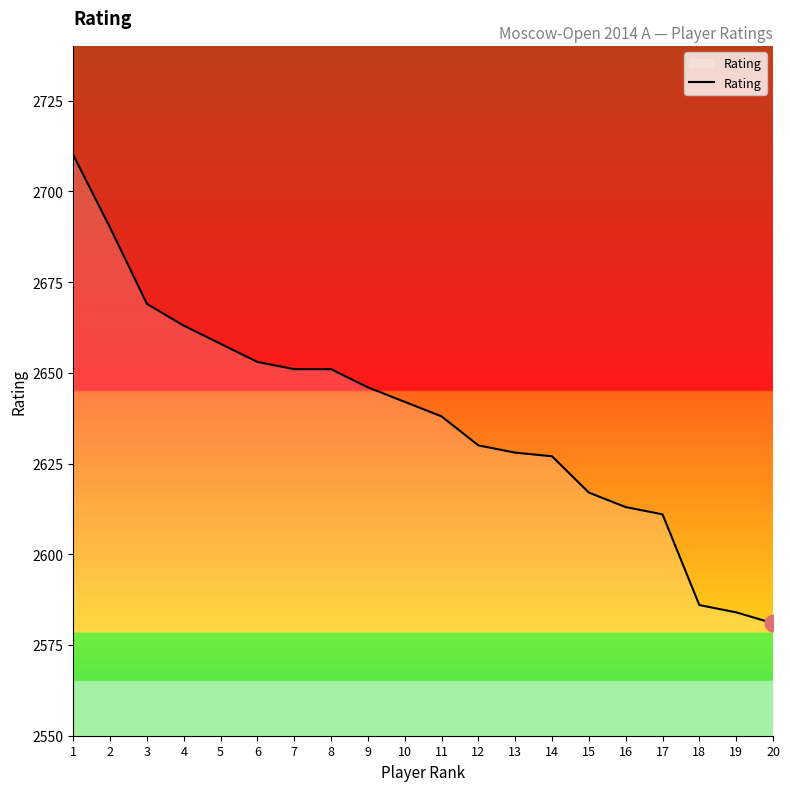

Which label corresponds to the smallest value in the chart?

20